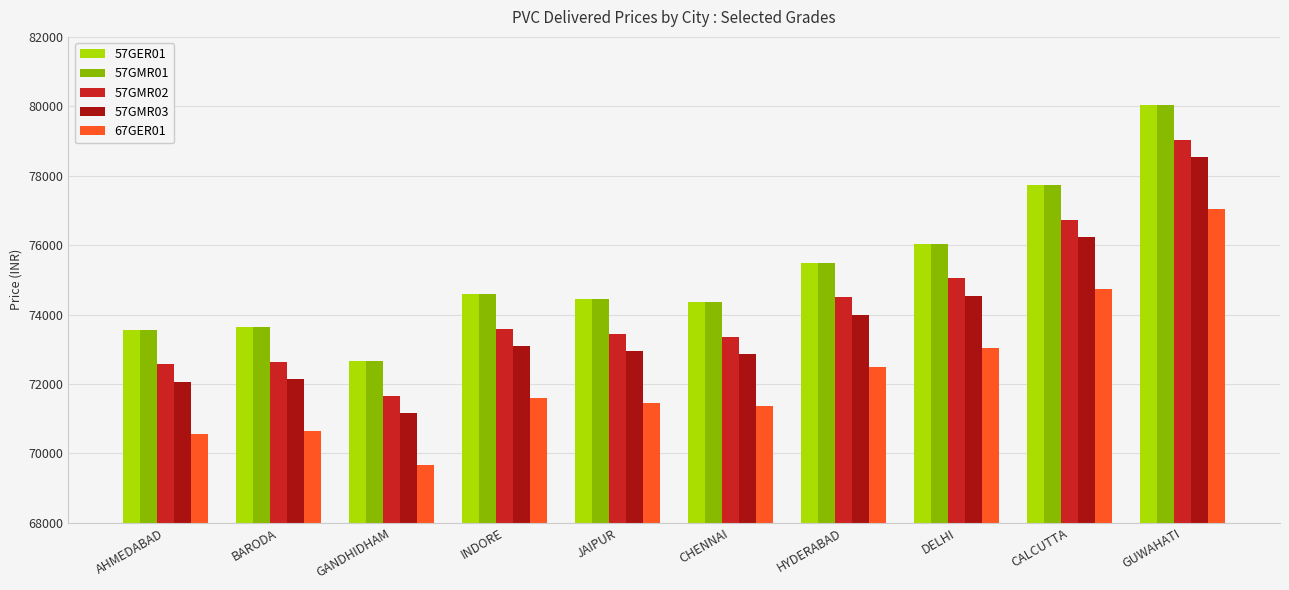

What position from the right is BARODA?

9